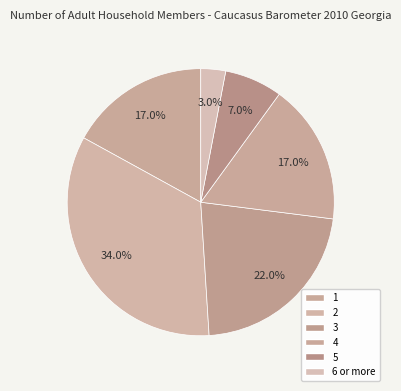

To the nearest percent, what is the combined percentage of 6 or more and 1?

20%